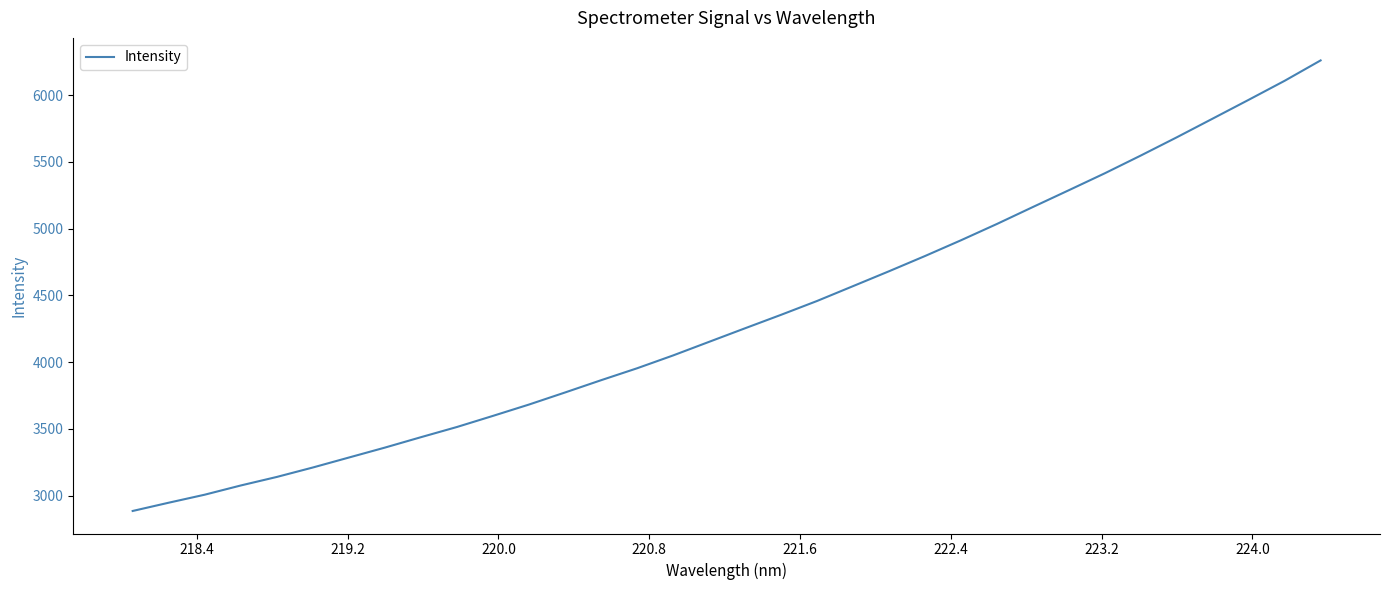

What is the maximum value shown in the chart?

6260.0